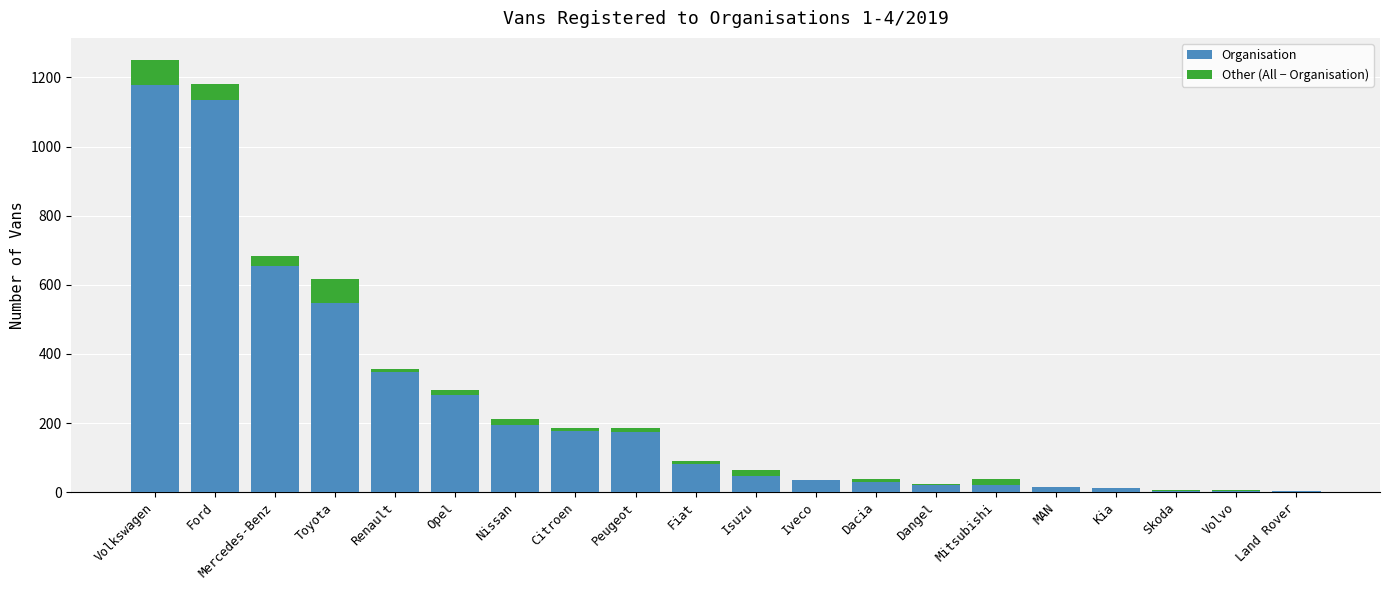

What is the total value across all series at Mercedes-Benz?

684